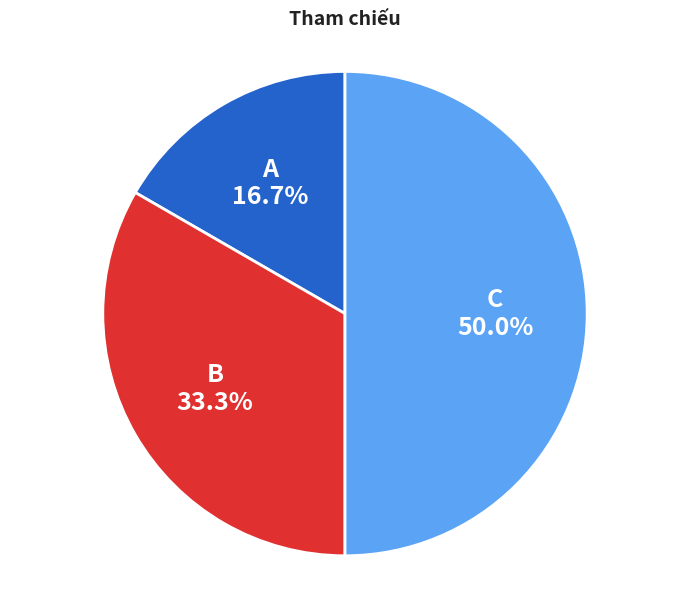

Is it true that B is 33% of the pie?

True